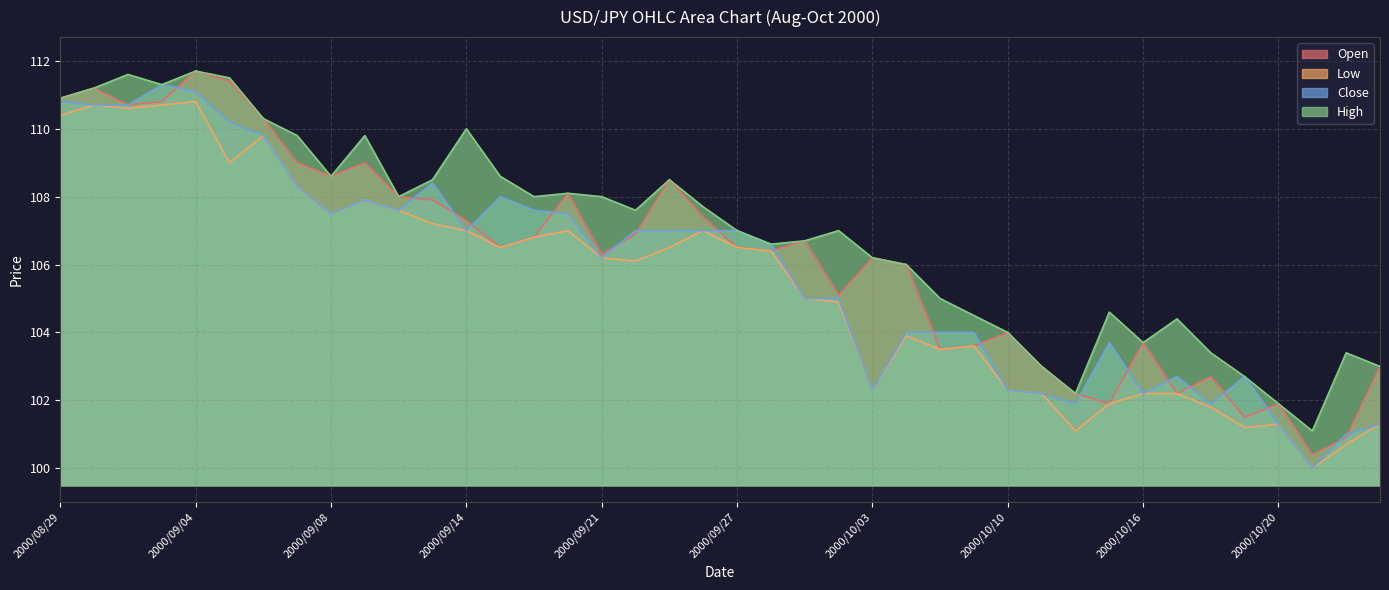

At which category is the sum across all series the highest?

2000/09/04